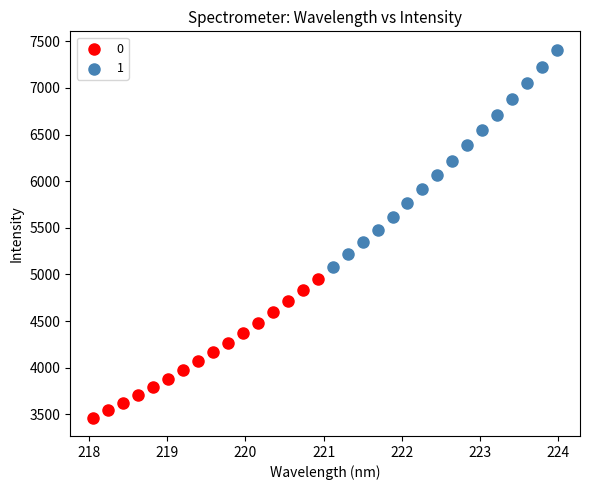

Which series contains the highest Y value?

1